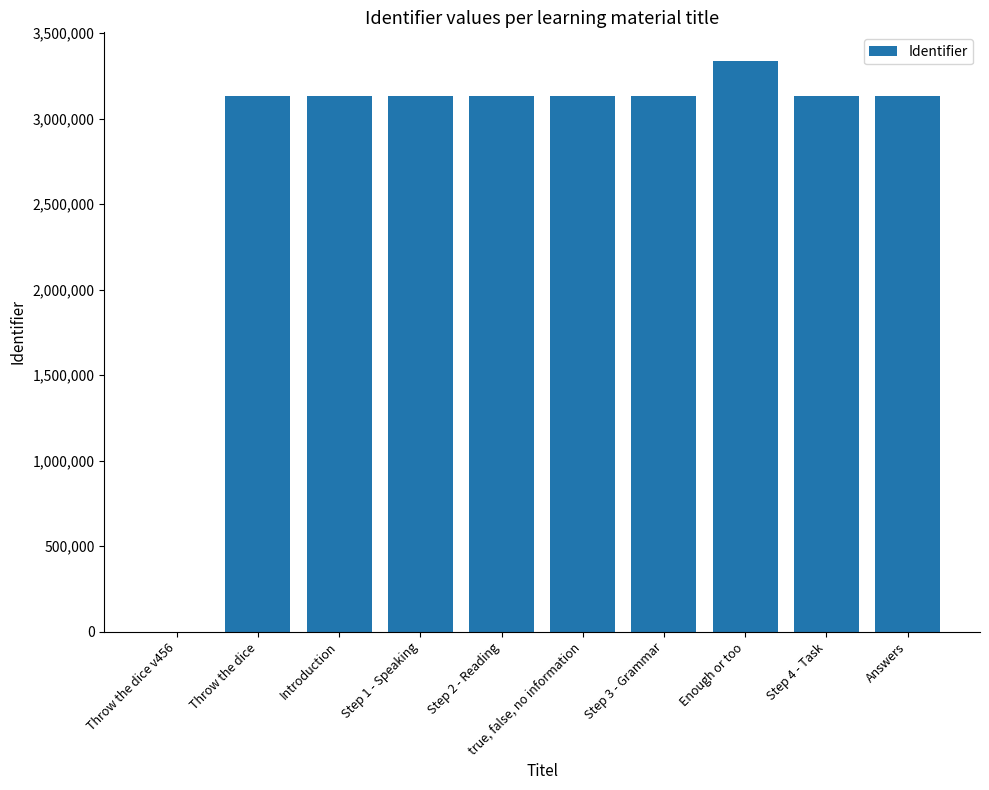

The value at Step 3 - Grammar is 3133167. True or false?

True